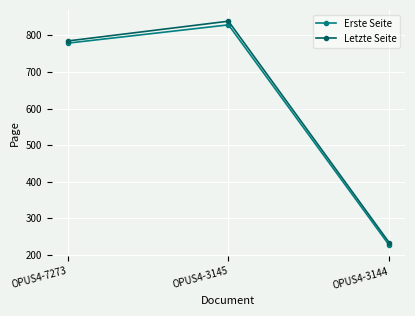

Which category has the highest value in the Letzte Seite series?

OPUS4-3145